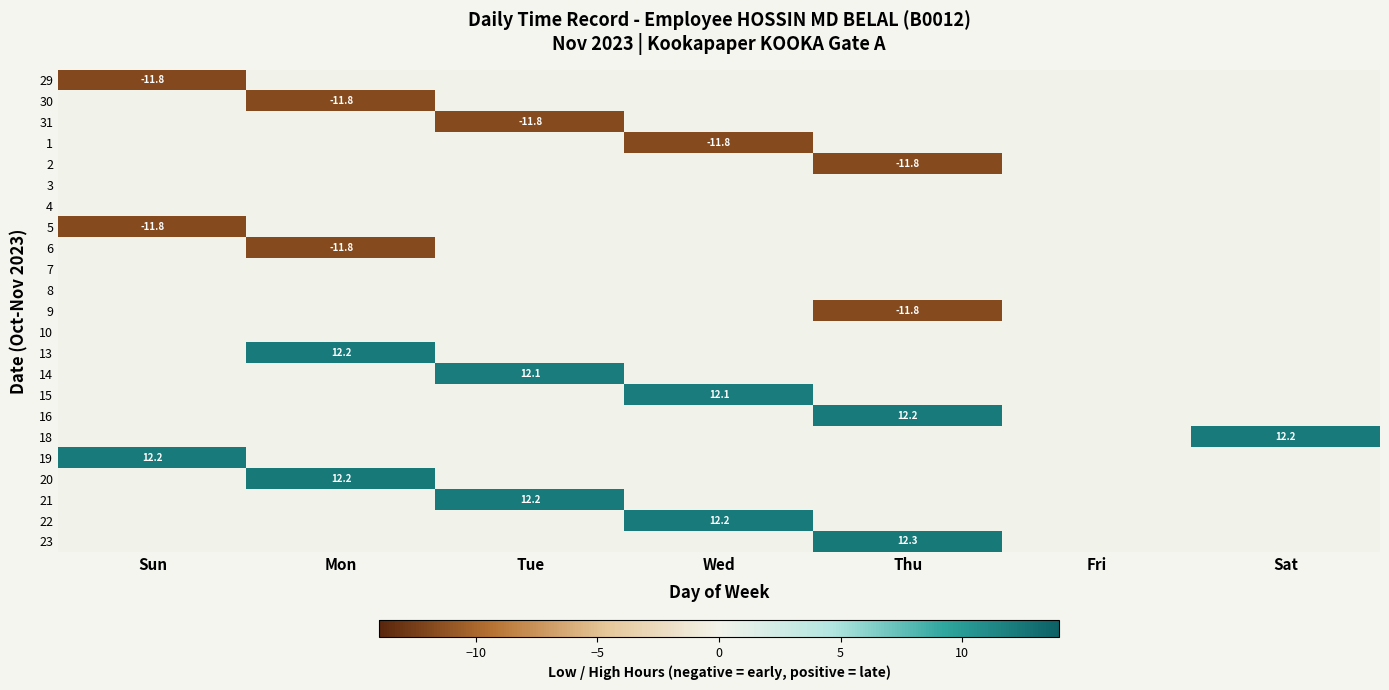

The value of 14 at Tue is 12.1. True or false?

True